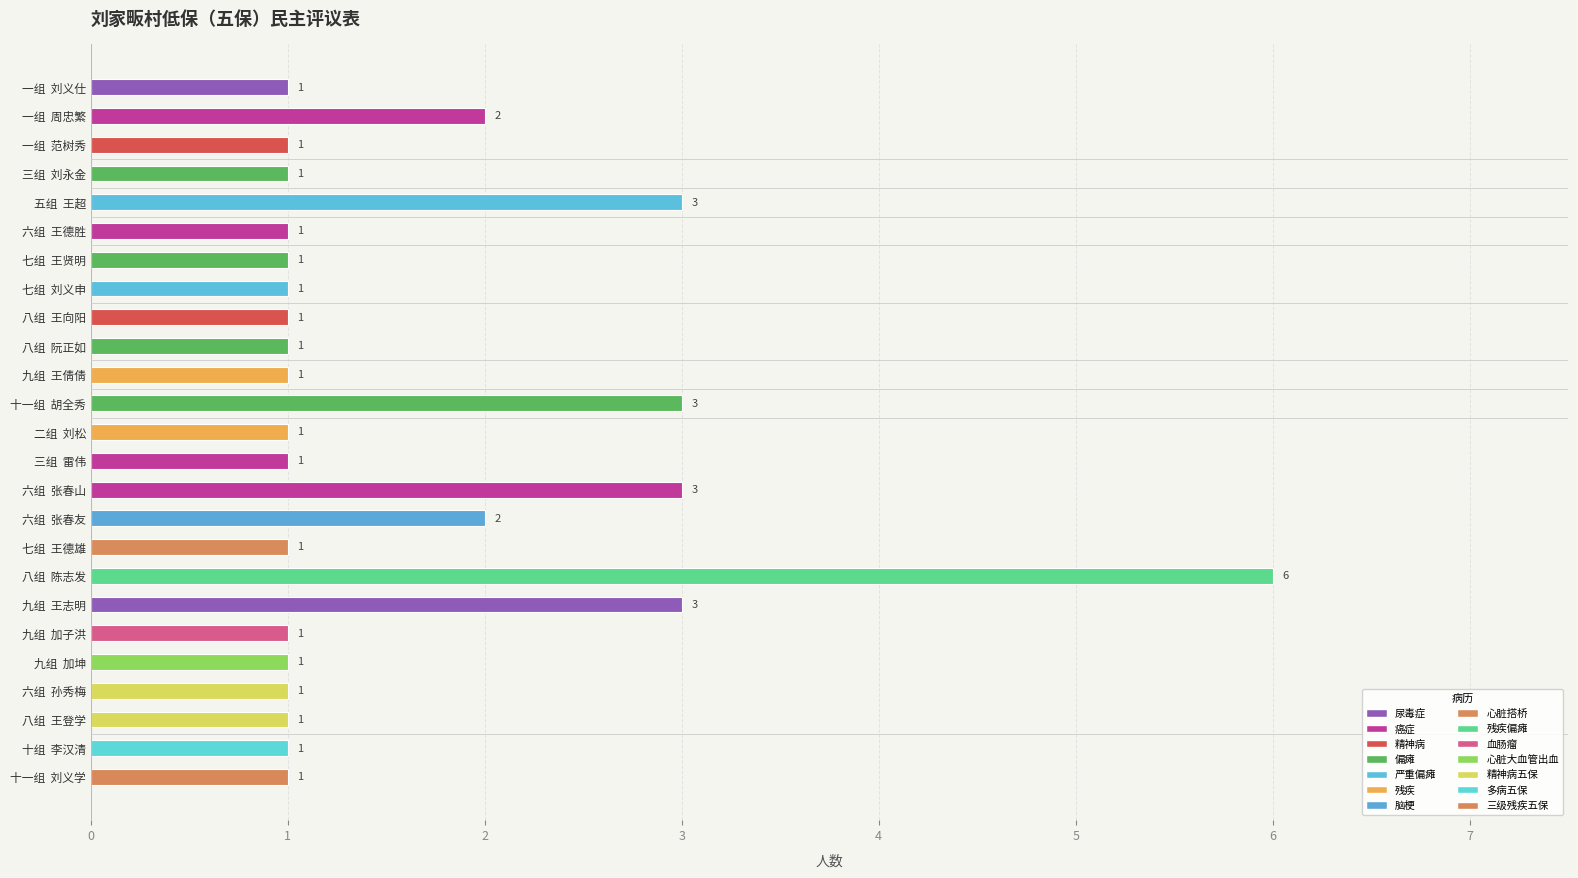

Is it true that the value at 九组  加子洪 is 1?

True